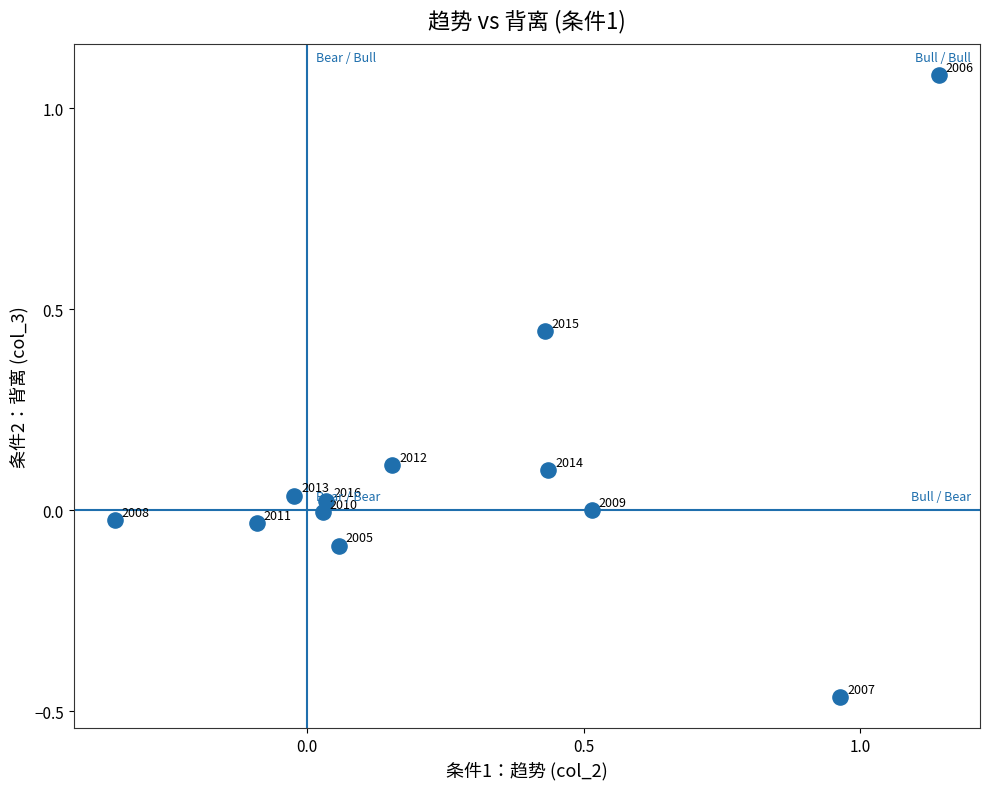

What is the average X value?

0.3